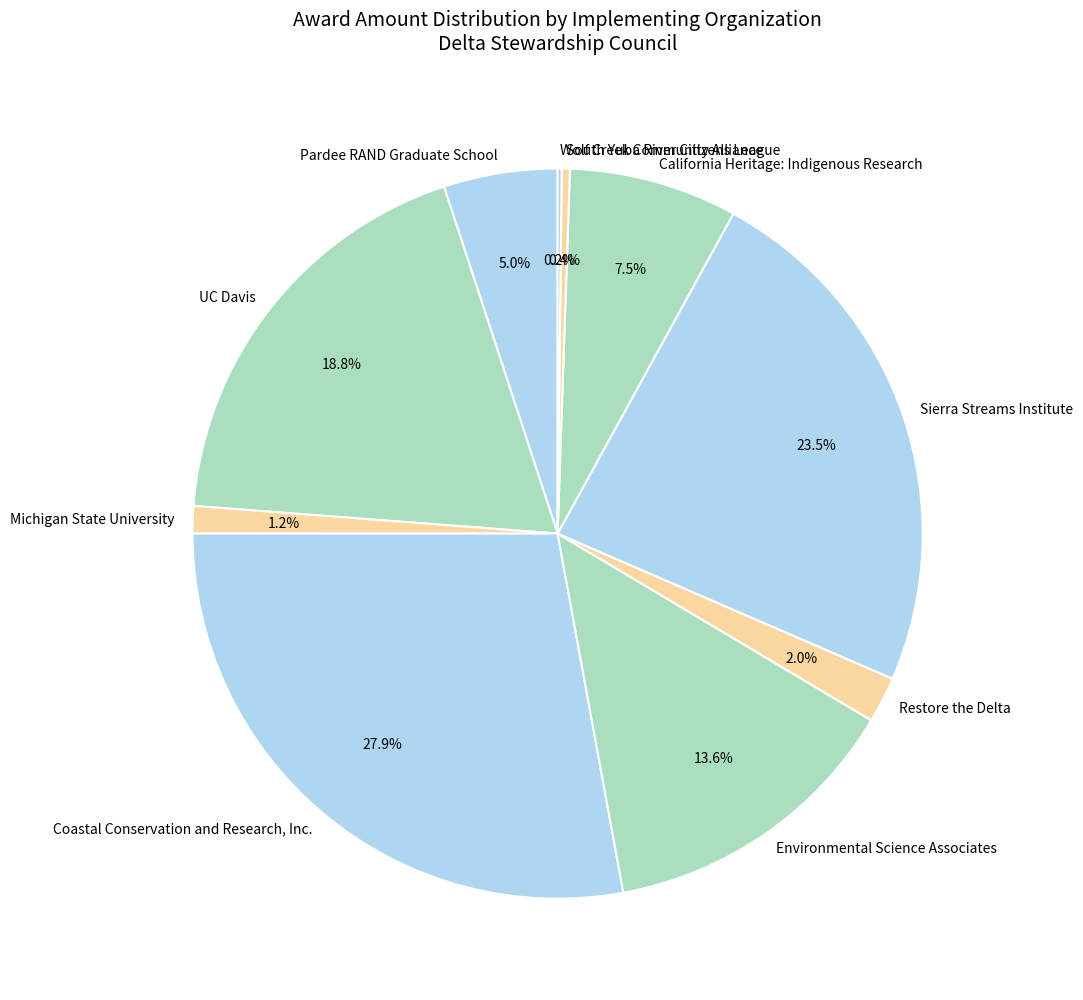

What is the largest slice in the pie chart?

Coastal Conservation and Research, Inc.